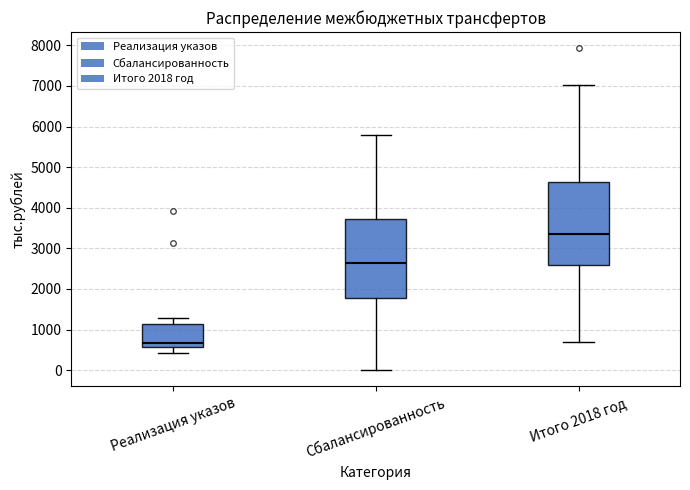

Where is the lower edge of the box for Итого 2018 год on the y-axis? The values are not printed on the chart, so give them approximately, as read against the axis.

2600